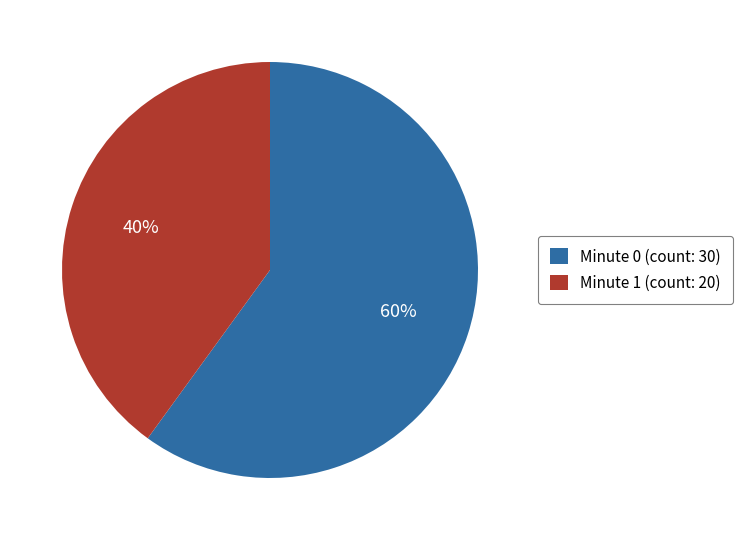

Is it true that Minute 1 (count: 20) is 49% of the pie?

False